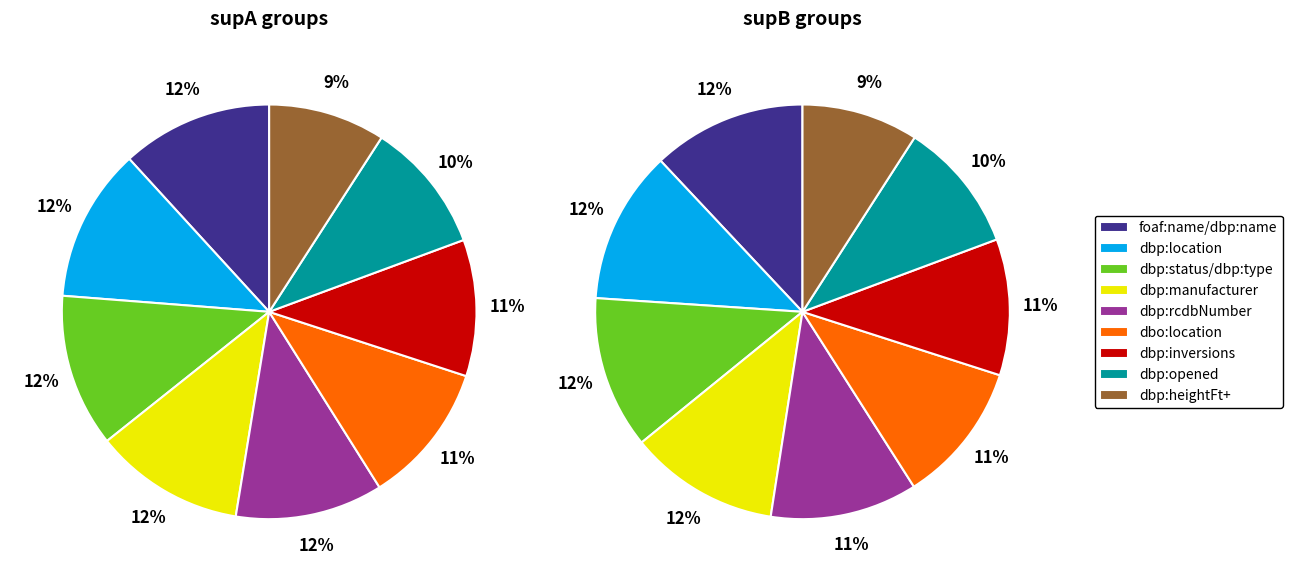

Which series has the widest spread of values?

foaf:name